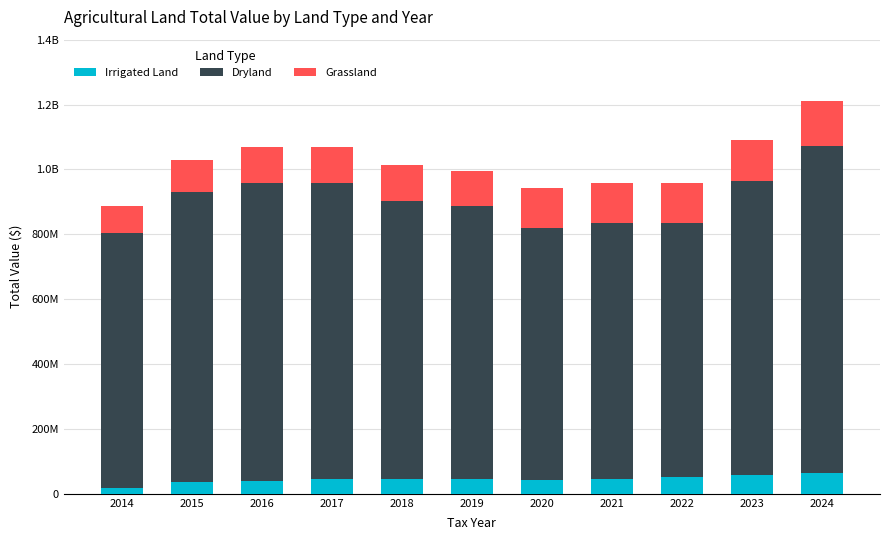

At which category is the sum across all series the highest?

2024